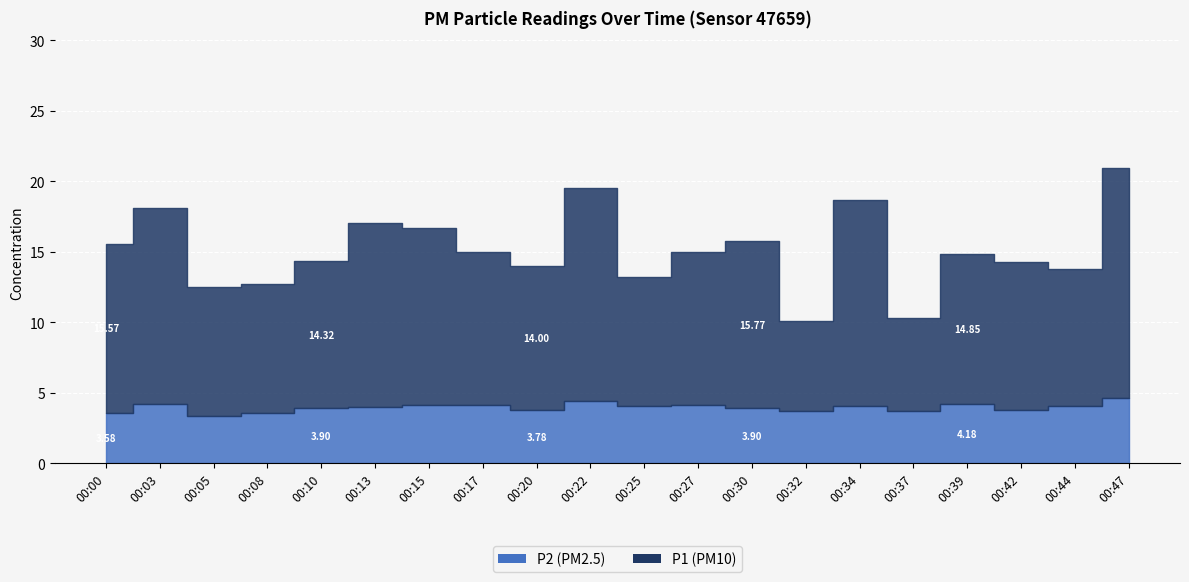

Does the chart display data point markers on the line(s)?

No